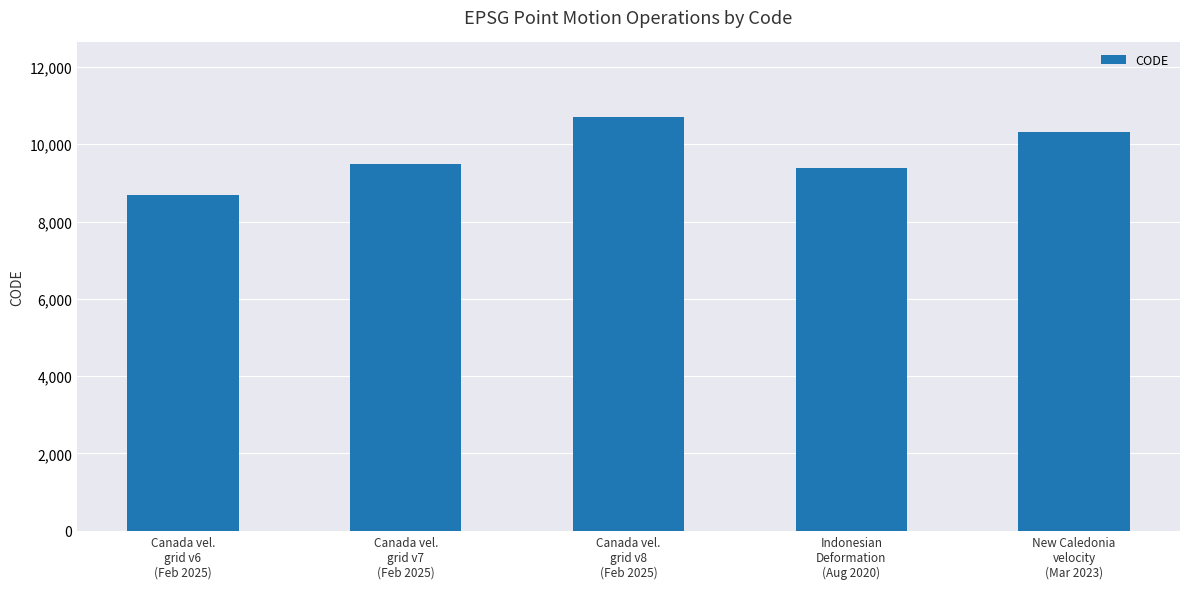

List the labels in order of value, smallest first.

Canada vel.
grid v6
(Feb 2025), Indonesian
Deformation
(Aug 2020), Canada vel.
grid v7
(Feb 2025), New Caledonia
velocity
(Mar 2023), Canada vel.
grid v8
(Feb 2025)